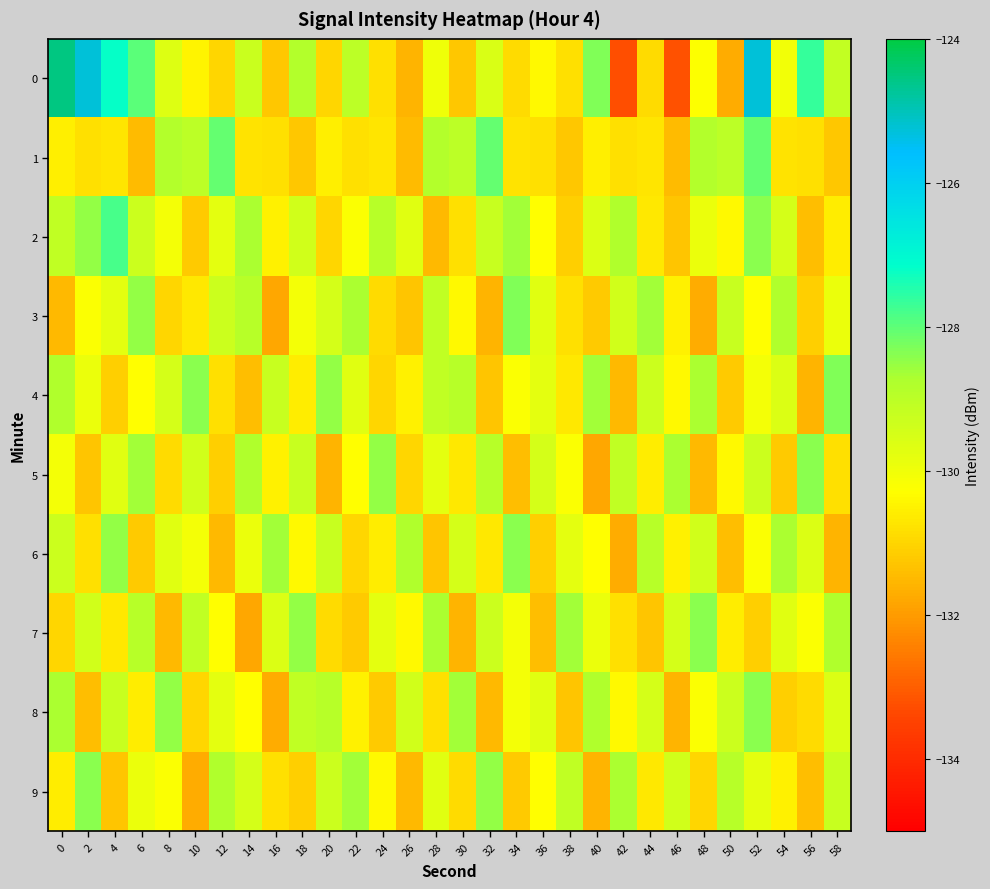

How many series are shown in this chart?

10